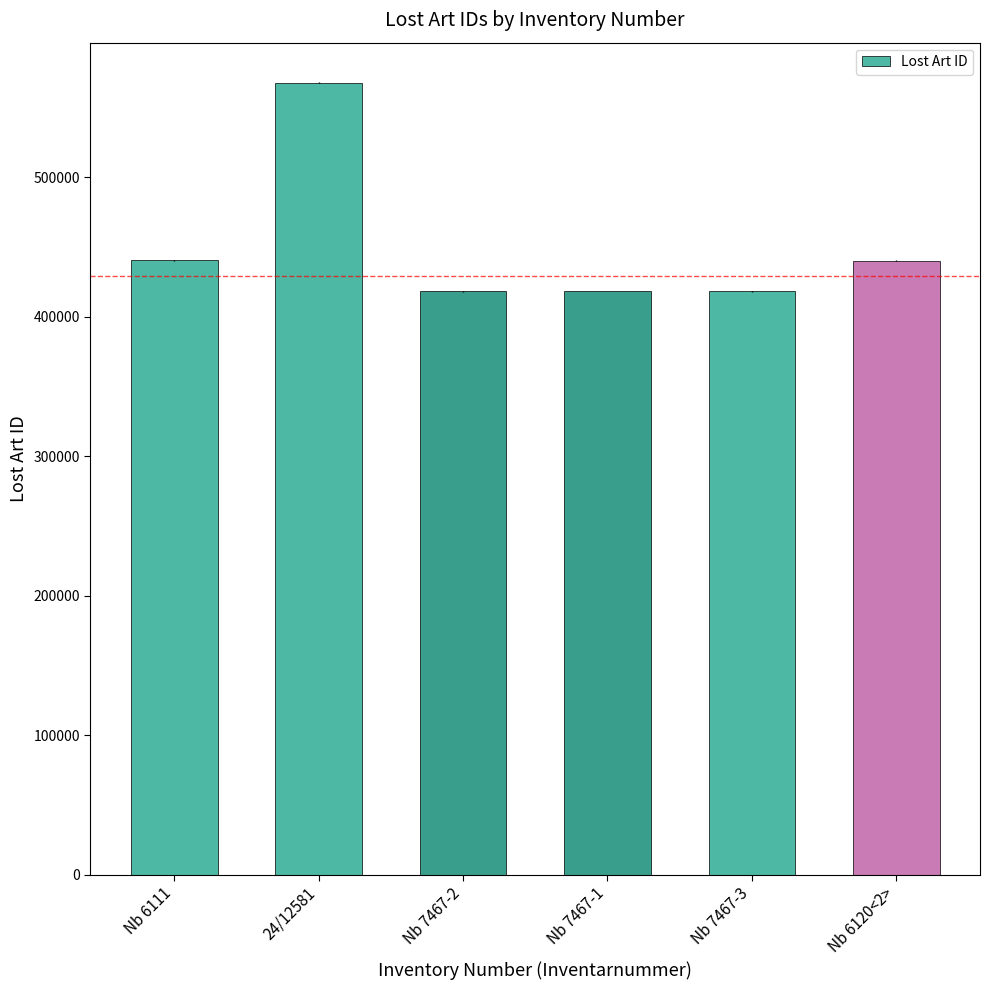

What value does the data have at Nb 6120<2>?

440347